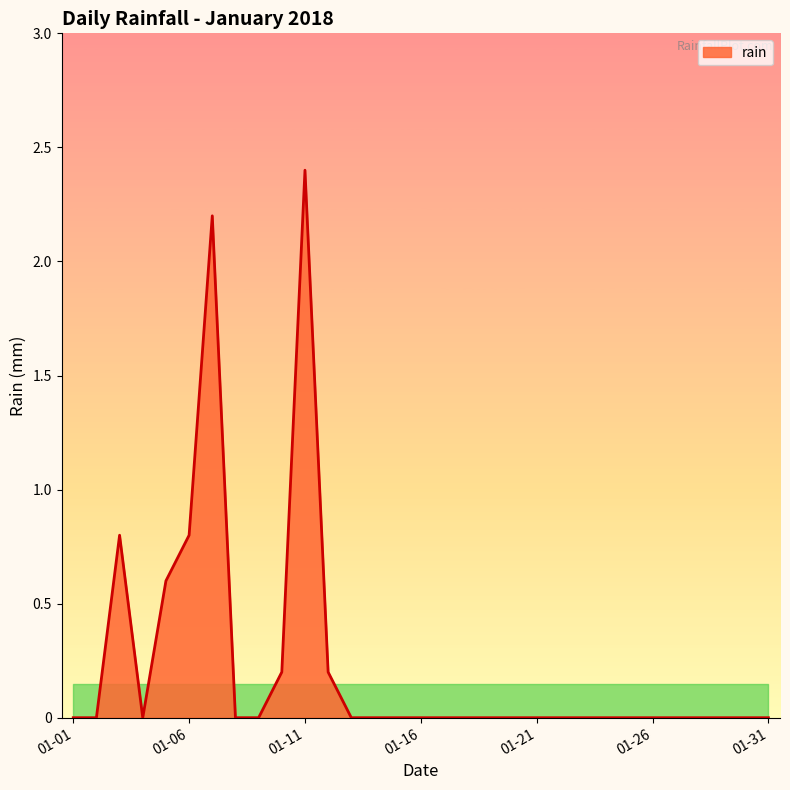

Is it true that rain equals -1.7 at 01-01?

False